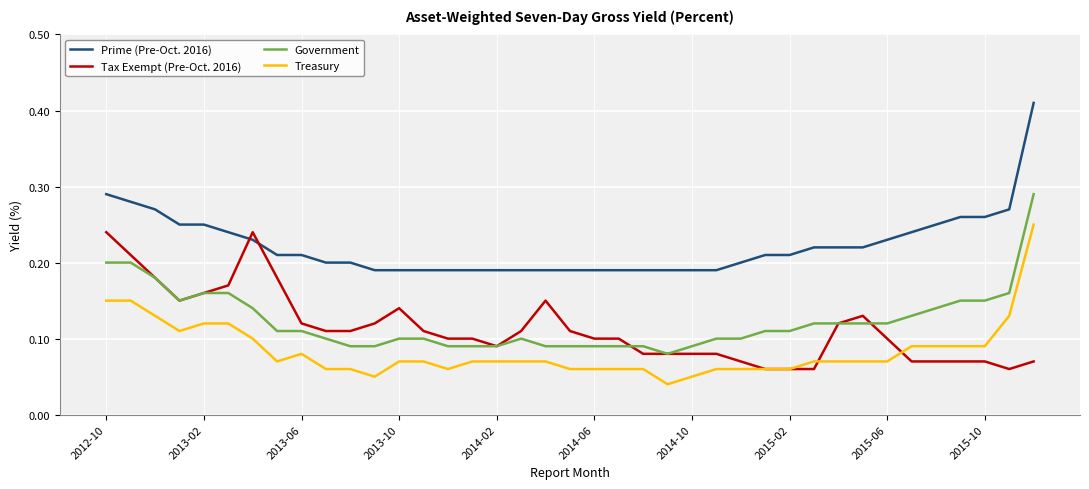

Which series has the largest total across all categories?

Prime (Pre-Oct. 2016)